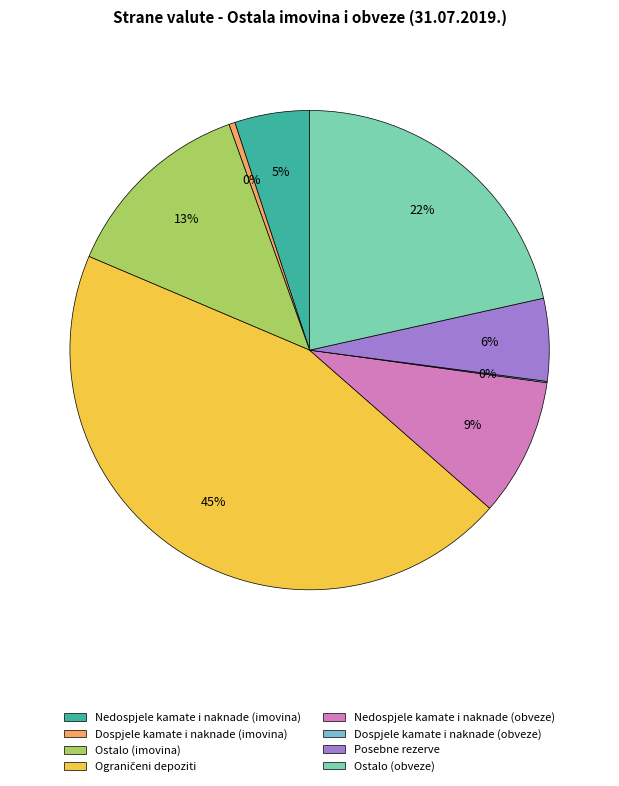

Which has a higher value, Dospjele kamate i naknade (imovina) or Posebne rezerve?

Posebne rezerve